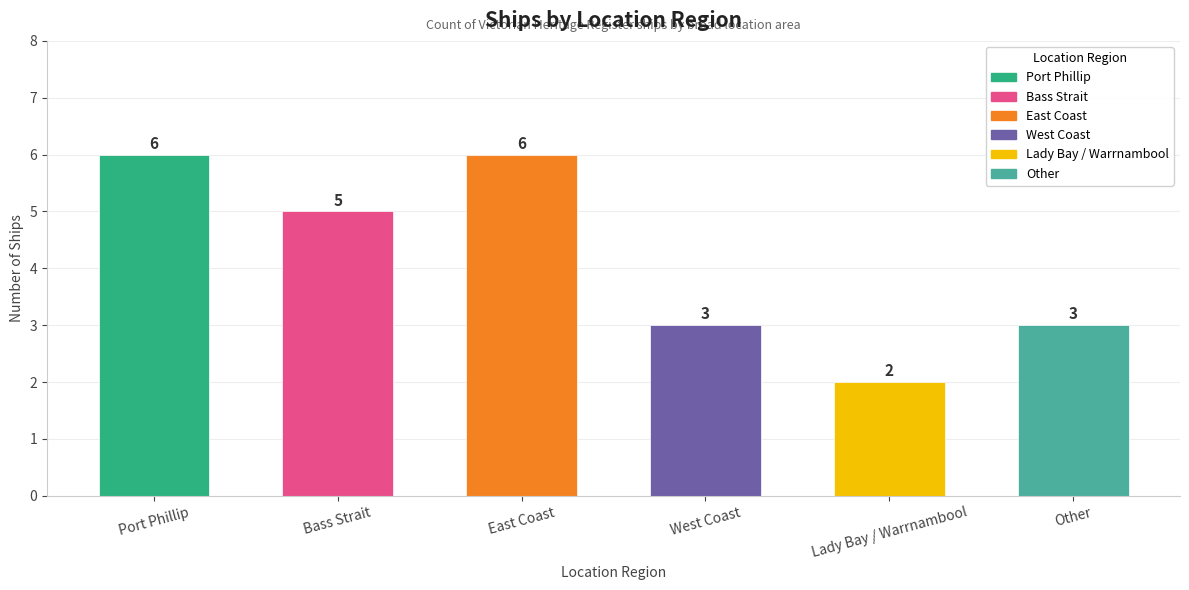

What is the smallest value displayed?

2